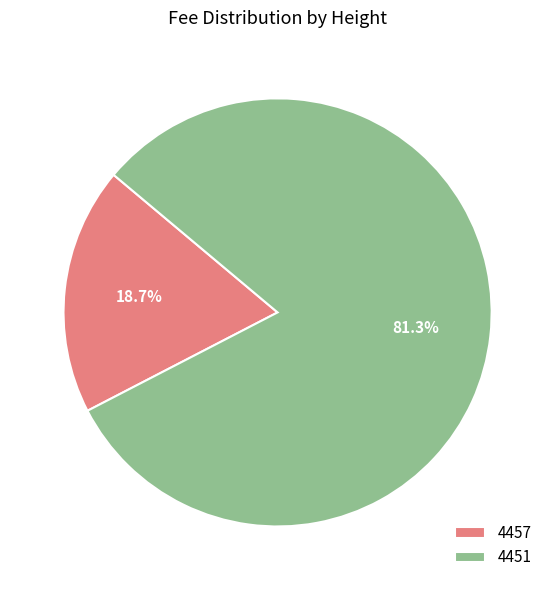

Combined, what portion of the pie is 4451 and 4457?

100.0%